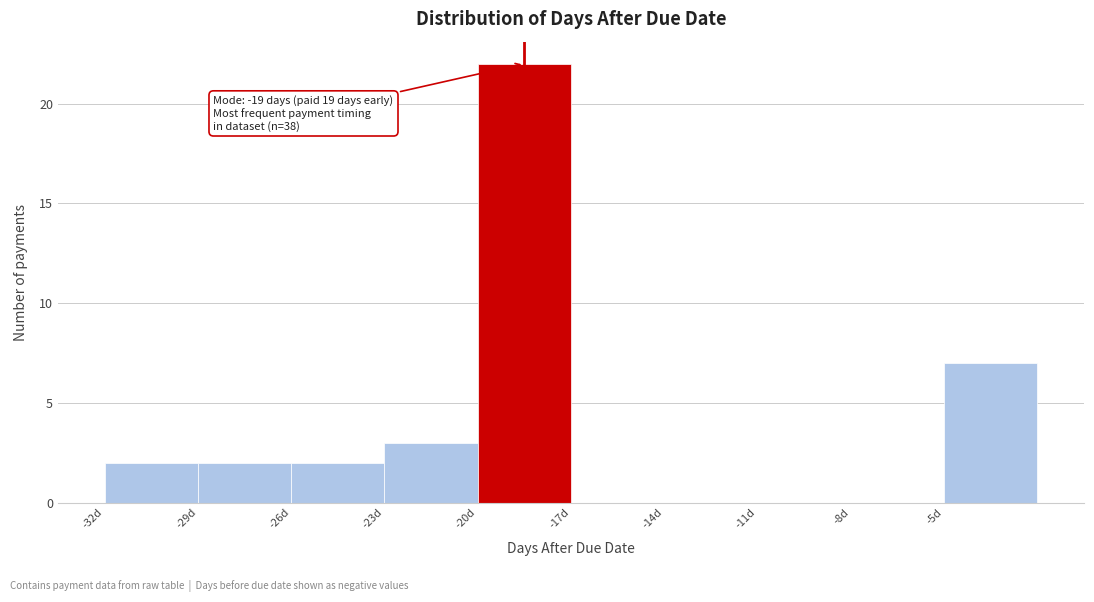

Reading right to left, extract all data points from this chart.

-5d=7	-8d=0	-11d=0	-14d=0	-17d=0	-20d=22	-23d=3	-26d=2	-29d=2	-32d=2